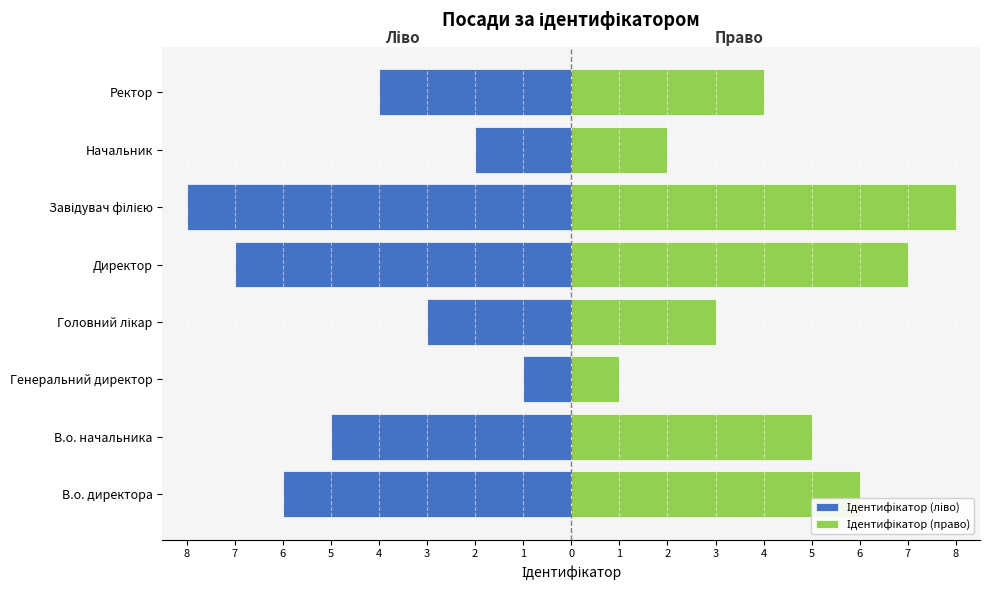

How many data points in Ідентифікатор (право) are above 5?

3